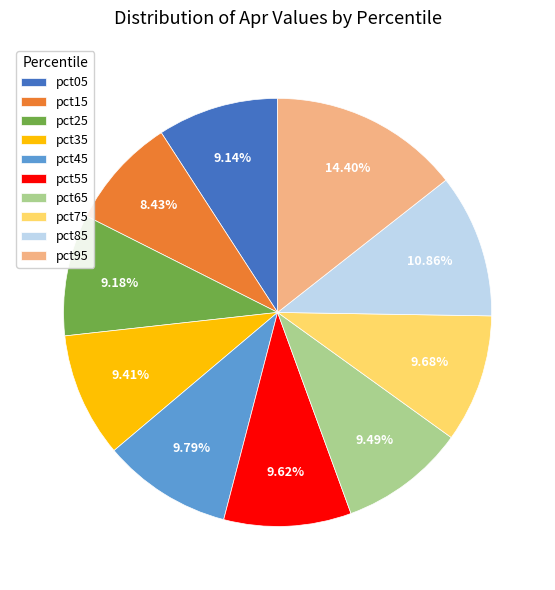

True or false: pct85 accounts for 11% of the total.

True